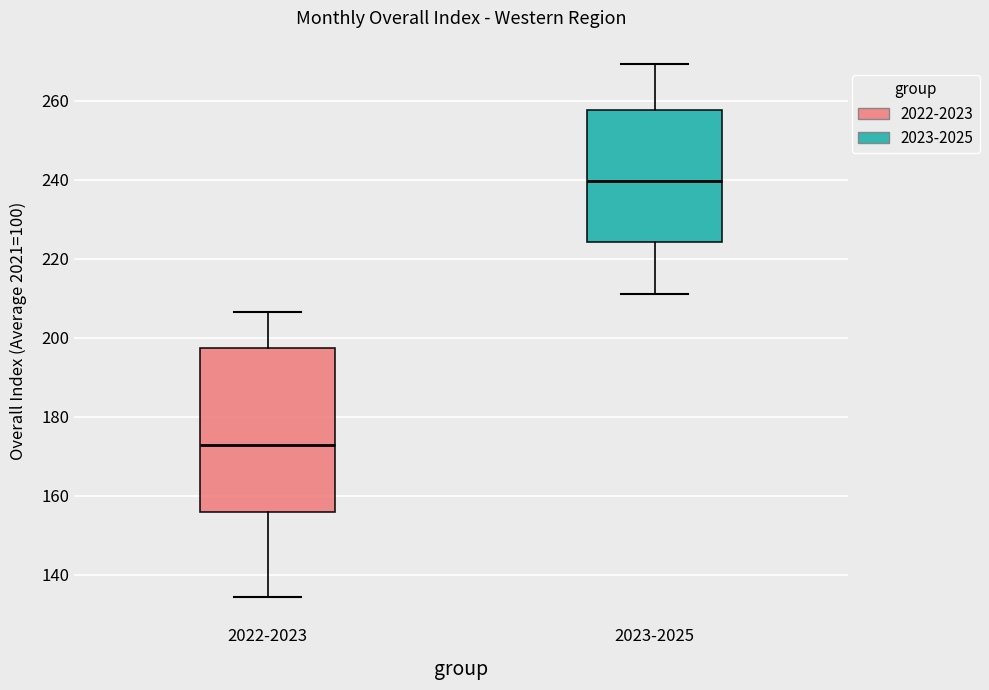

Where does the upper whisker of the box for 2022-2023 end on the y-axis? The values are not printed on the chart, so give them approximately, as read against the axis.

206